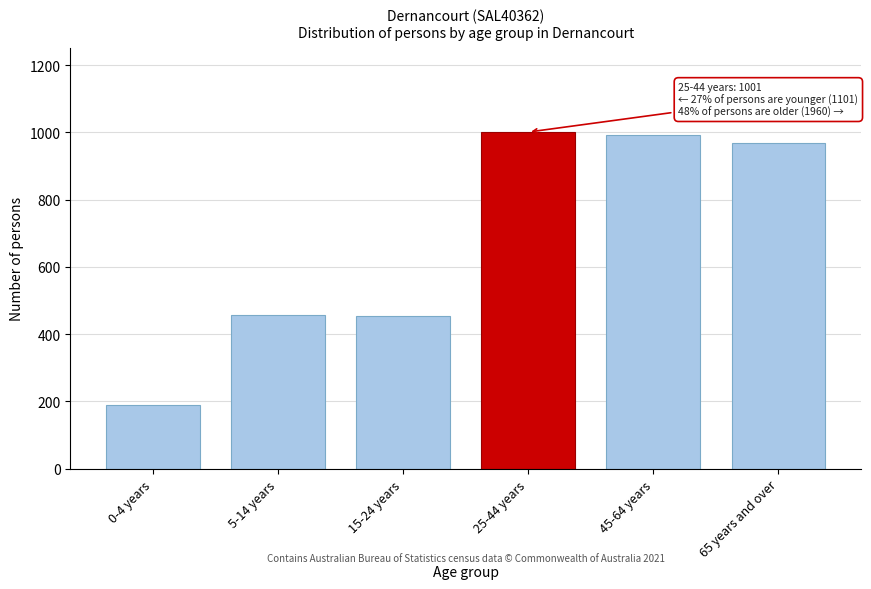

What is the change in value from 5-14 years to 25-44 years?

+543